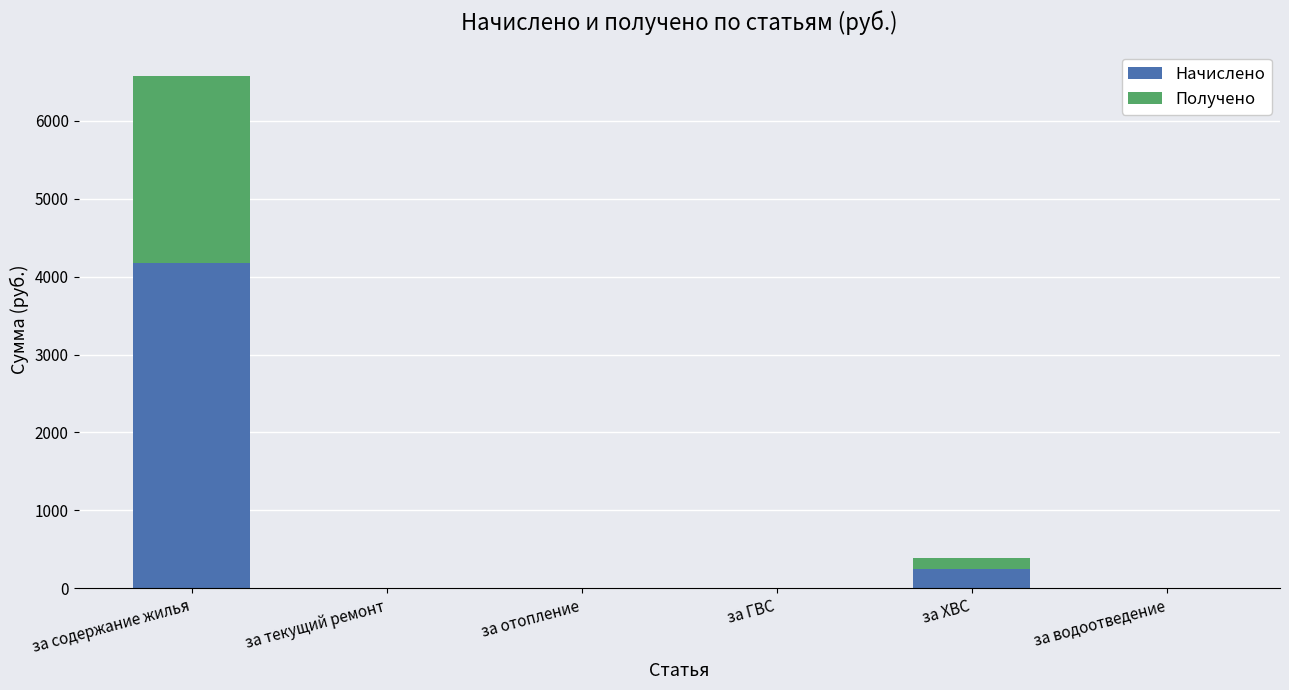

Reading left to right, transcribe the values for Начислено.

за содержание жилья=4174.5	за текущий ремонт=0.0	за отопление=0.0	за ГВС=0.0	за ХВС=251.3	за водоотведение=0.0